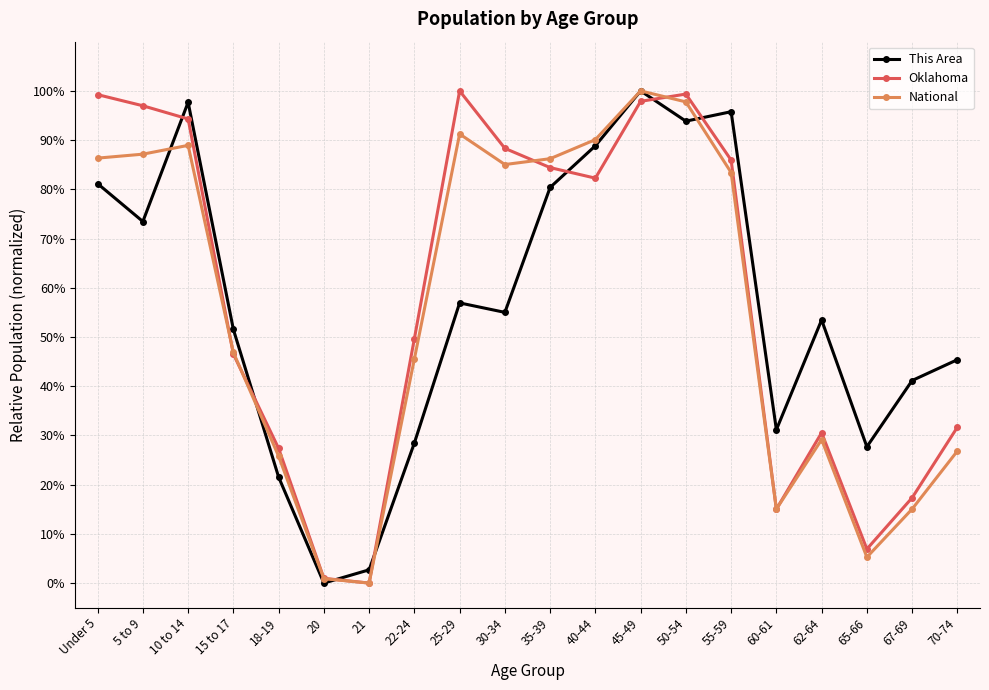

At 5 to 9, list the series in order from largest to smallest.

Oklahoma, National, This Area